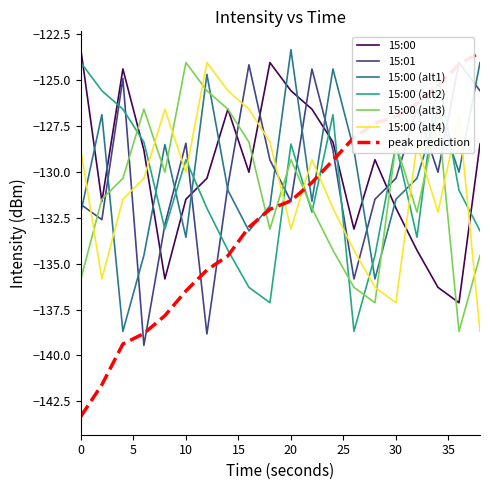

Is it true that 15:00 (alt1) equals -228.4 at 18?

False